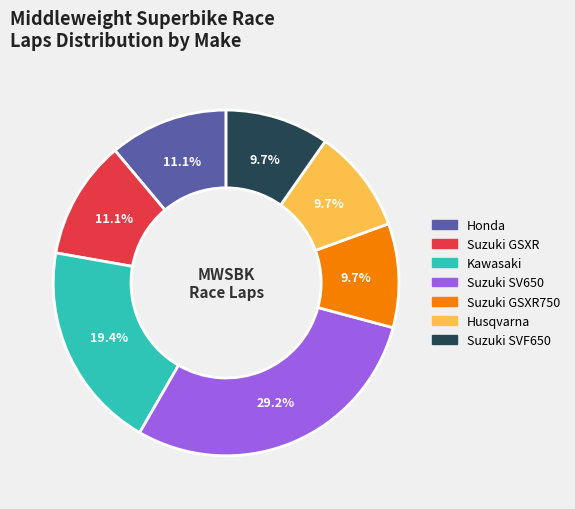

Is there a majority slice in this chart?

No